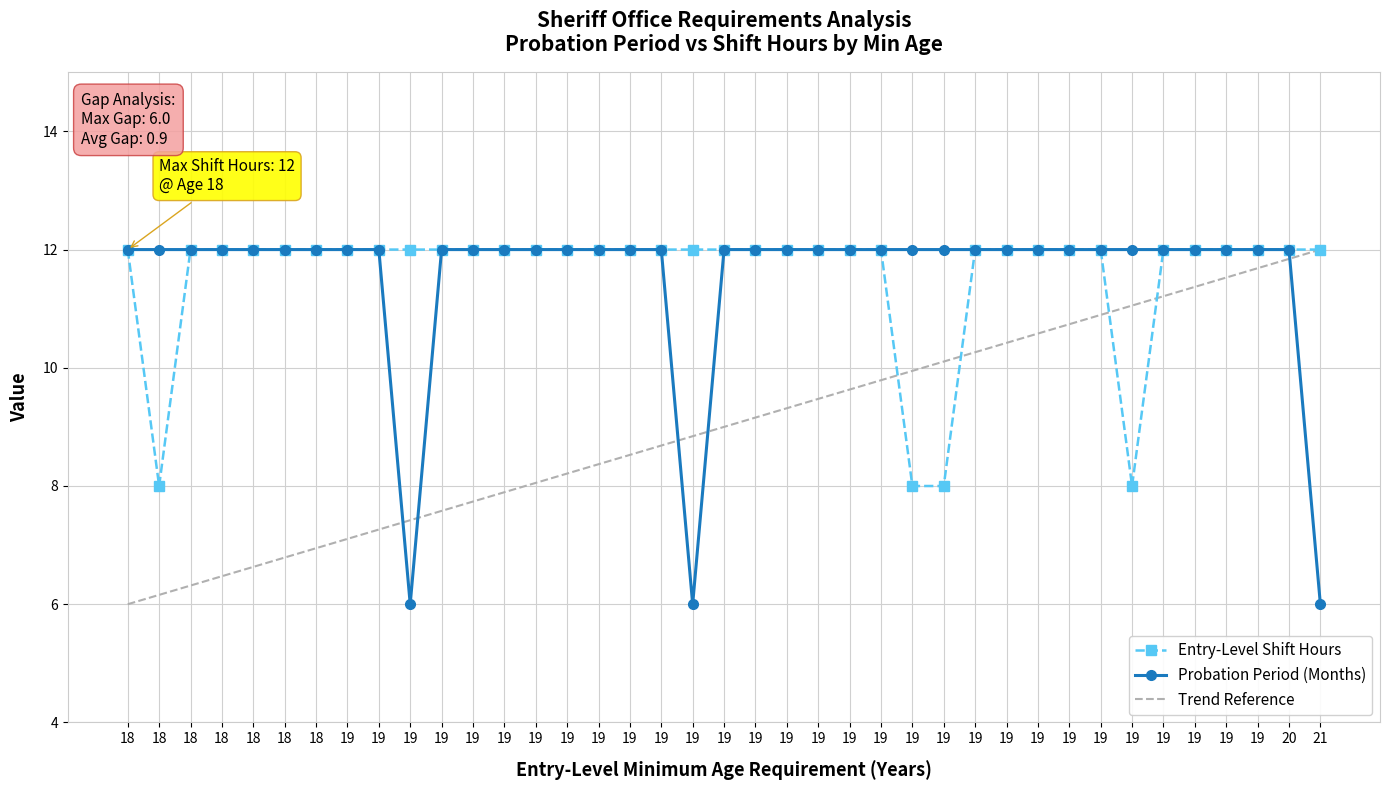

In Probation Period (Months), how many points are lower than both neighbors (excluding endpoints)?

2